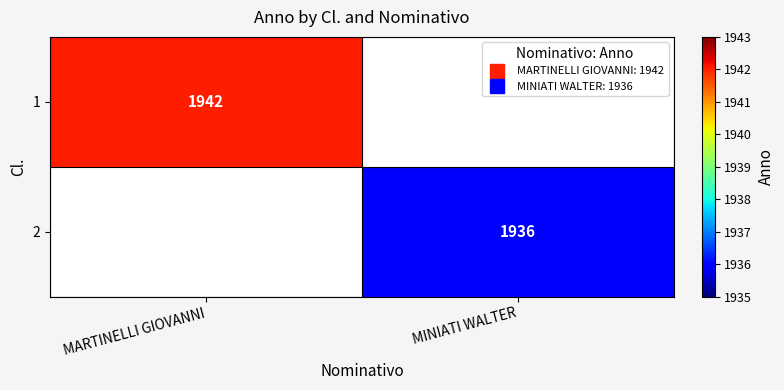

The 1 series shows 0 at MINIATI WALTER. True or false?

True